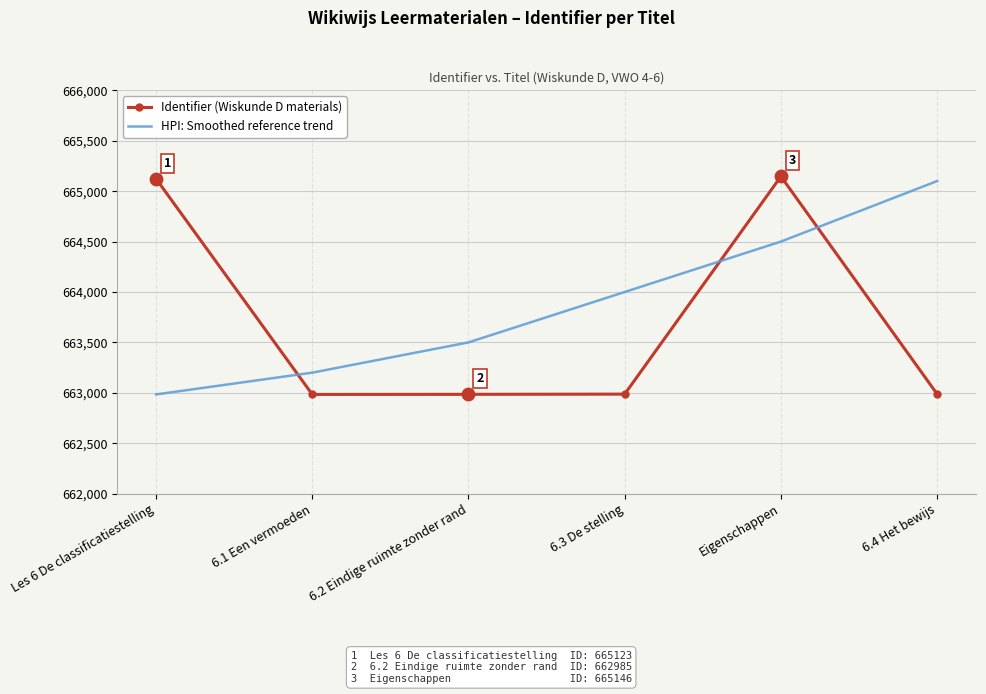

What is the spread (max minus min) of values at 6.1 Een vermoeden?

216